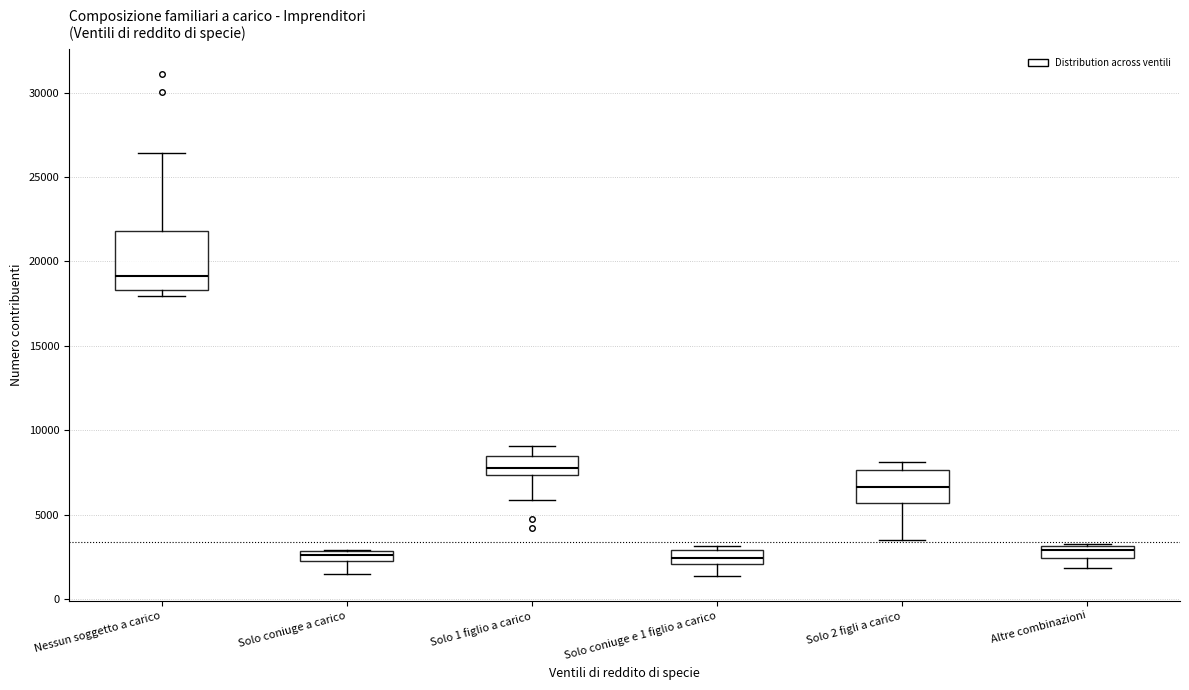

Comparing the boxes themselves (not the whiskers), which one is the tallest?

Nessun soggetto a carico